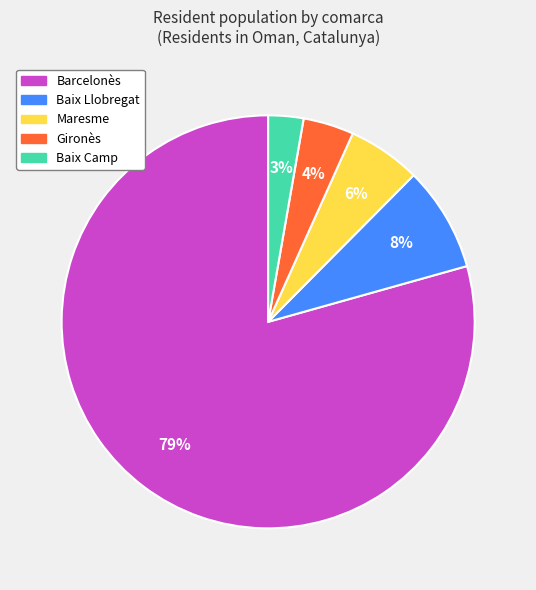

How many slices are in this pie chart?

5